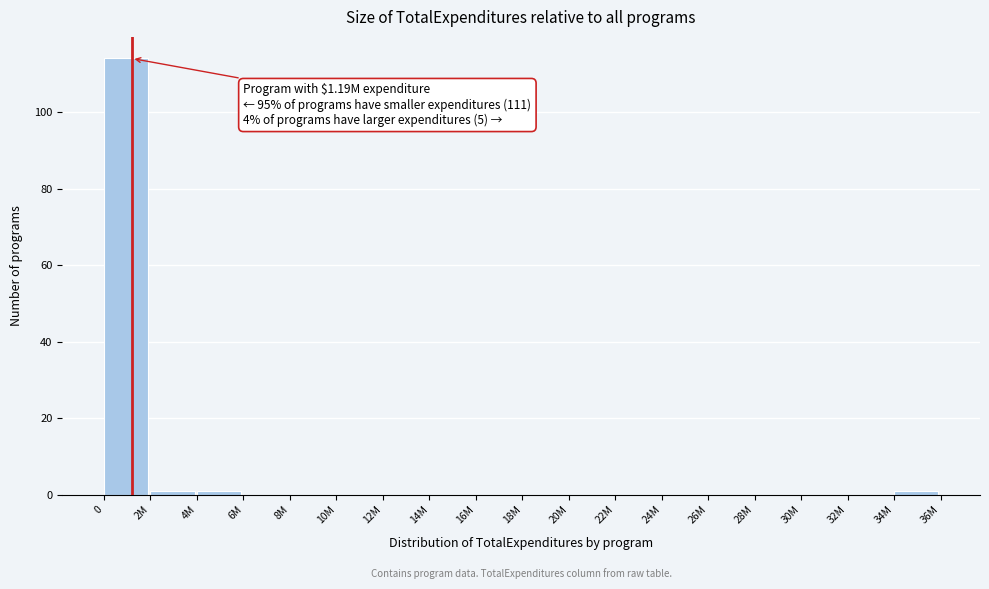

Reading left to right, what are all the values shown in this chart?

0=114	2M=1	4M=1	6M=0	8M=0	10M=0	12M=0	14M=0	16M=0	18M=0	20M=0	22M=0	24M=0	26M=0	28M=0	30M=0	32M=0	34M=1